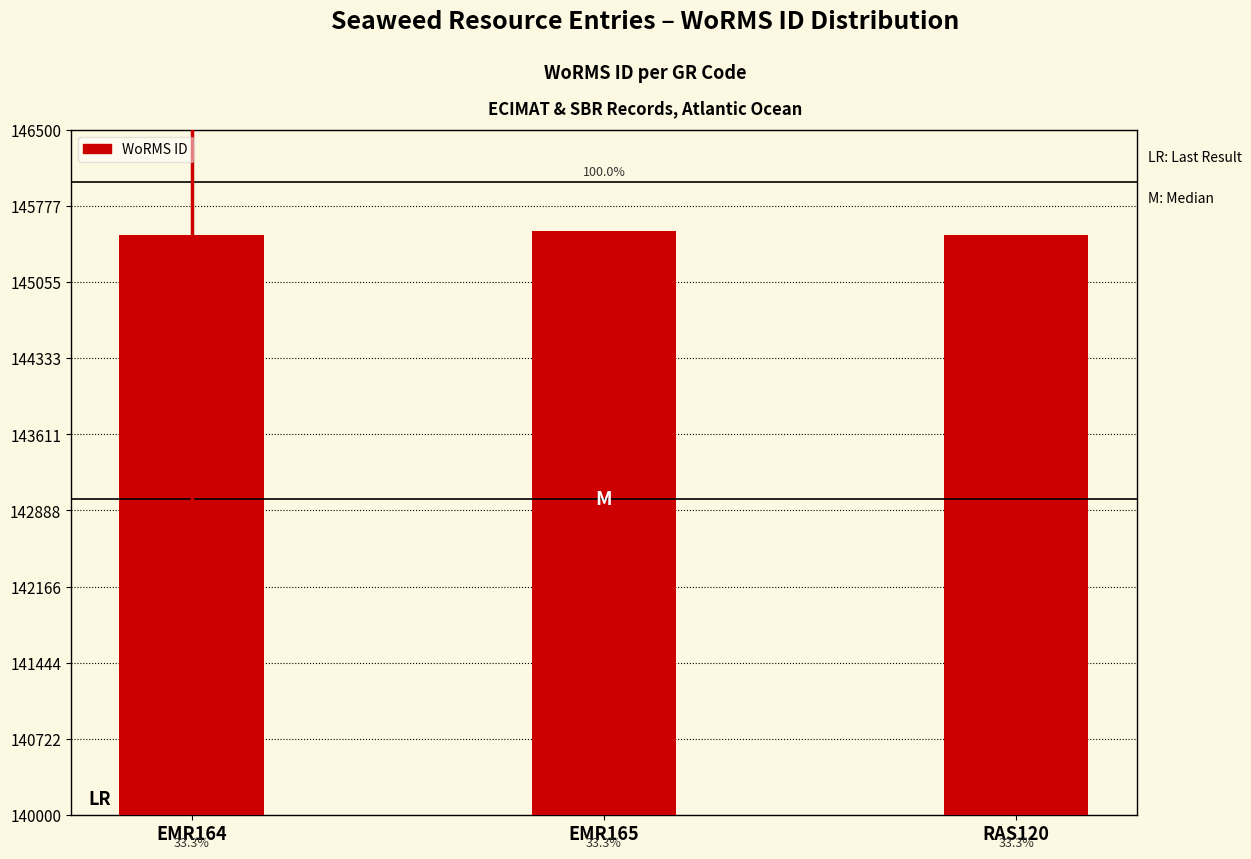

What is the value of the 2nd bar from the left?

145536